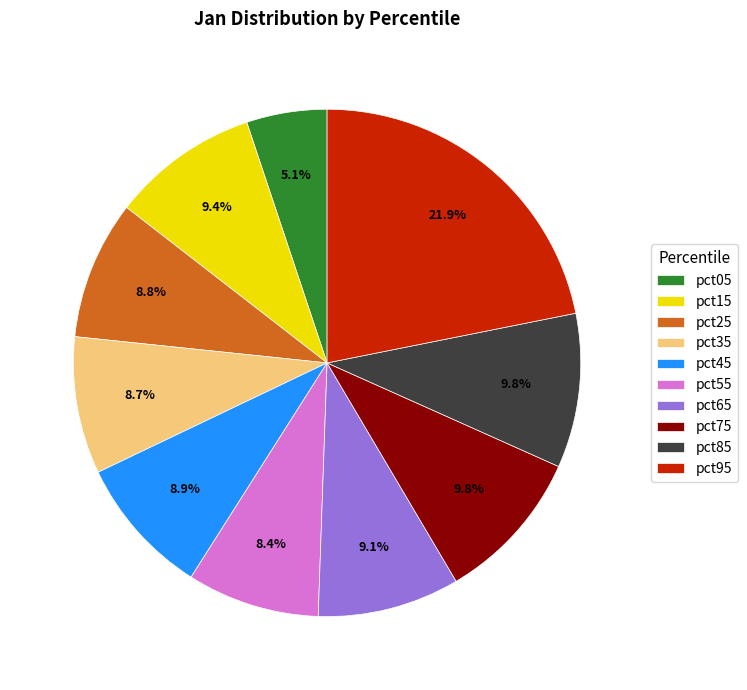

To the nearest percent, what is the combined percentage of pct85 and pct25?

19%